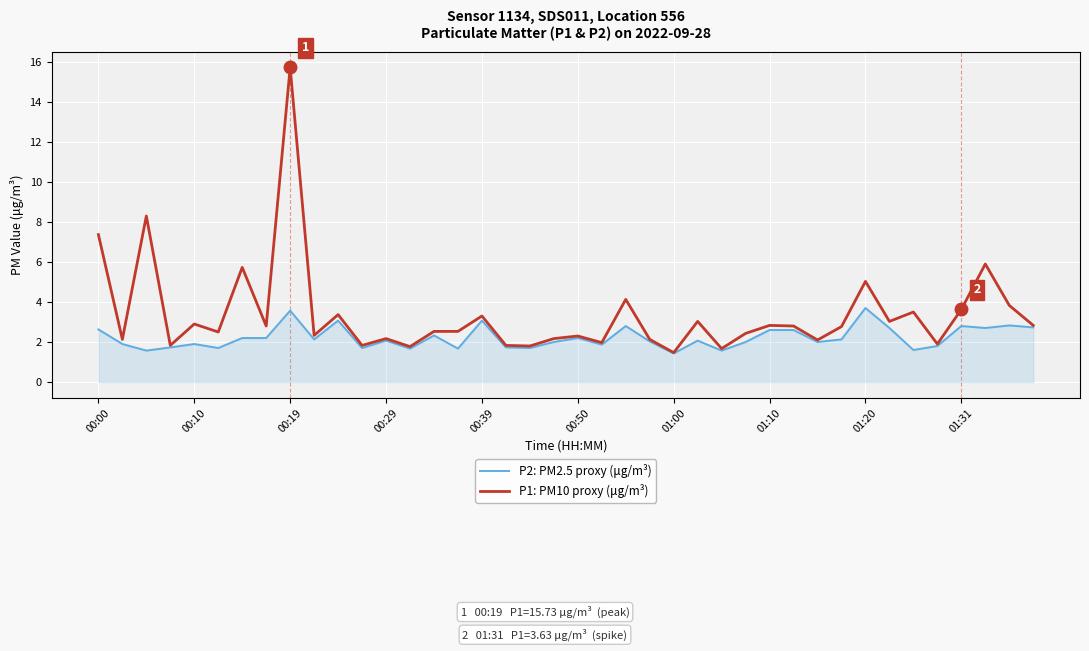

Which series has the widest spread of values?

P1: PM10 proxy (μg/m³)